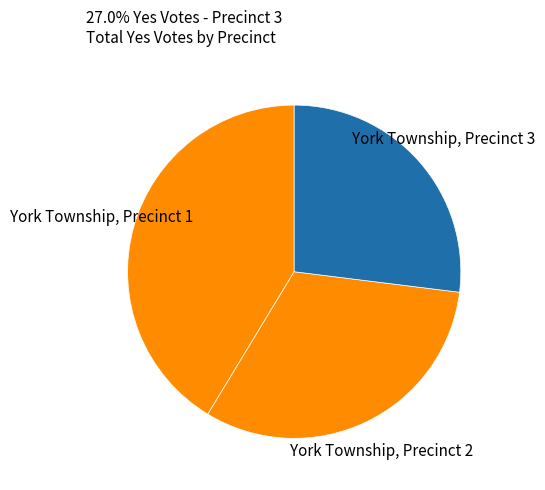

True or false: York Township, Precinct 3 accounts for 34% of the total.

False